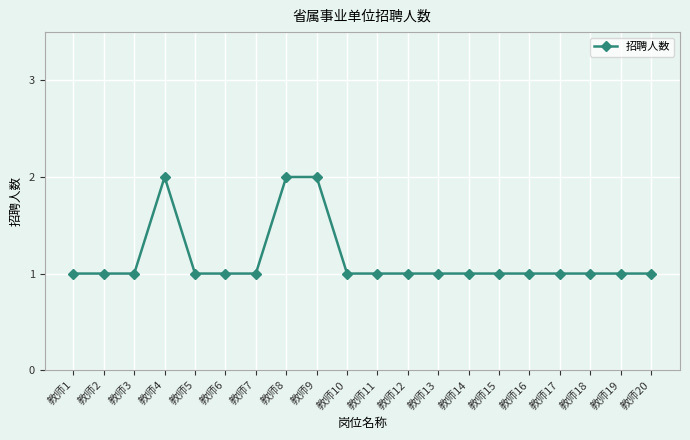

Is it true that the value at 教师2 is 1?

True